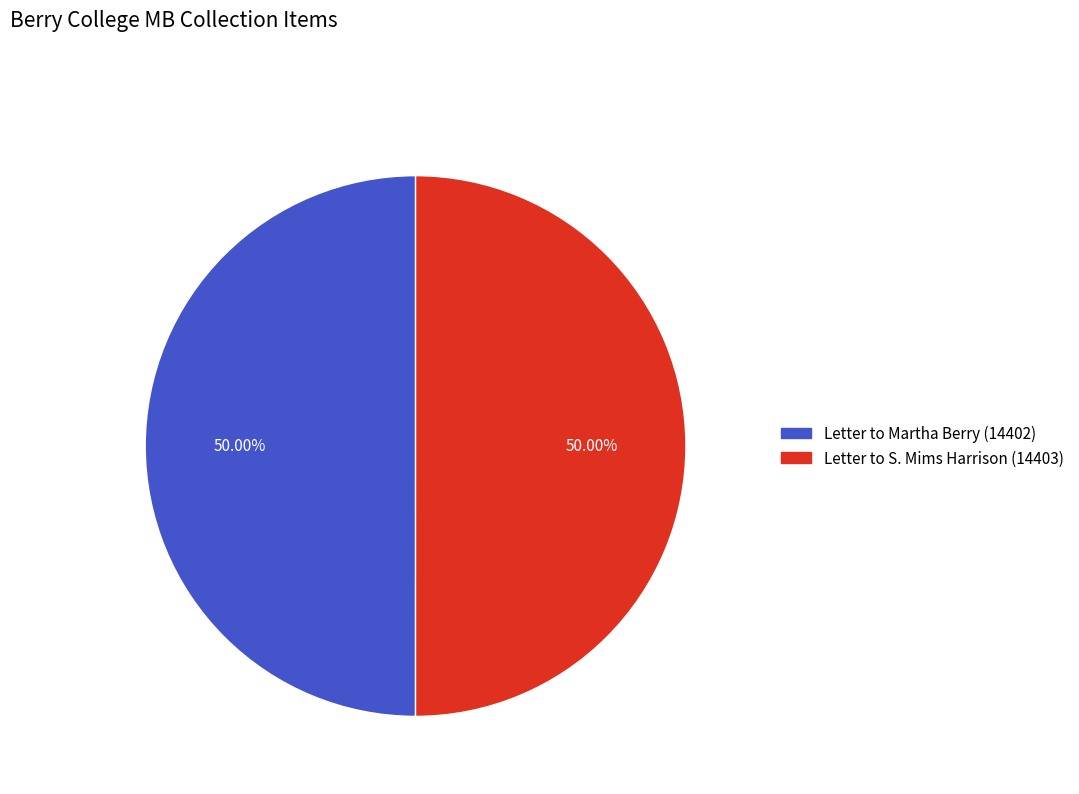

True or false: Letter to Martha Berry (14402) accounts for 50% of the total.

True